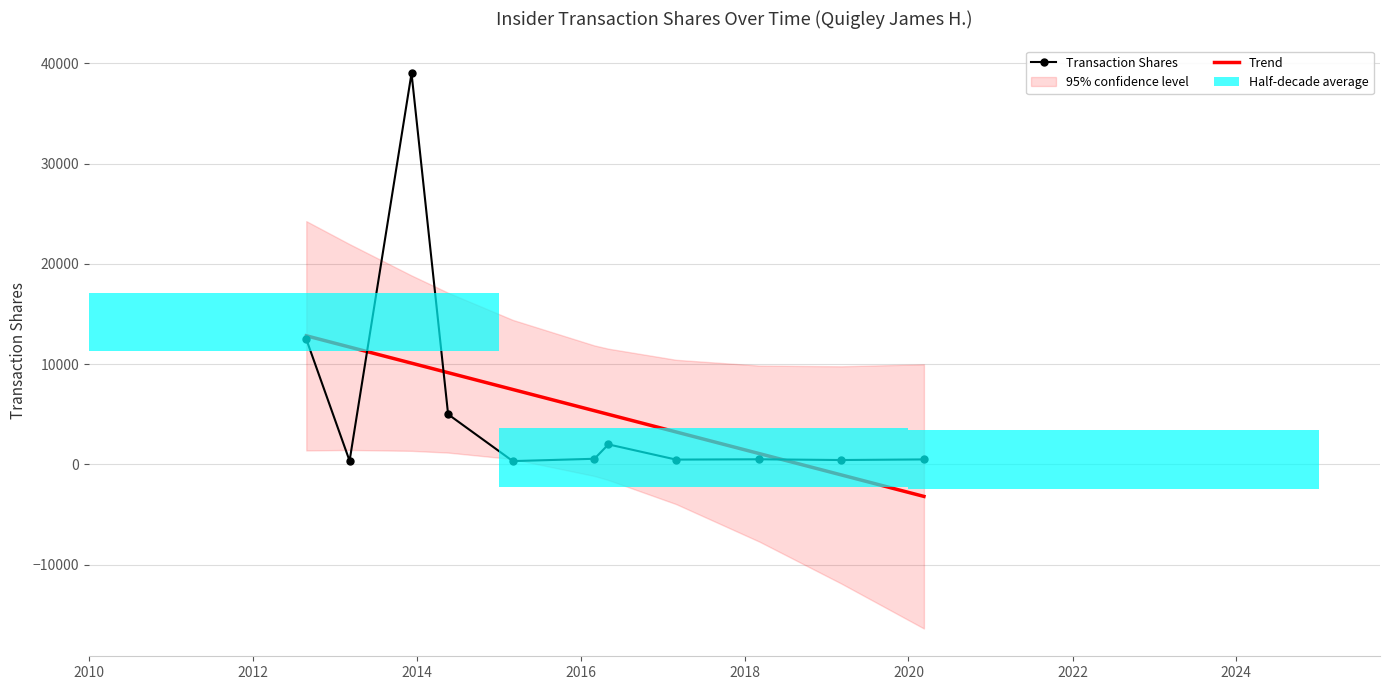

What is the difference between the maximum and second lowest values in the Trend series?

13873.4